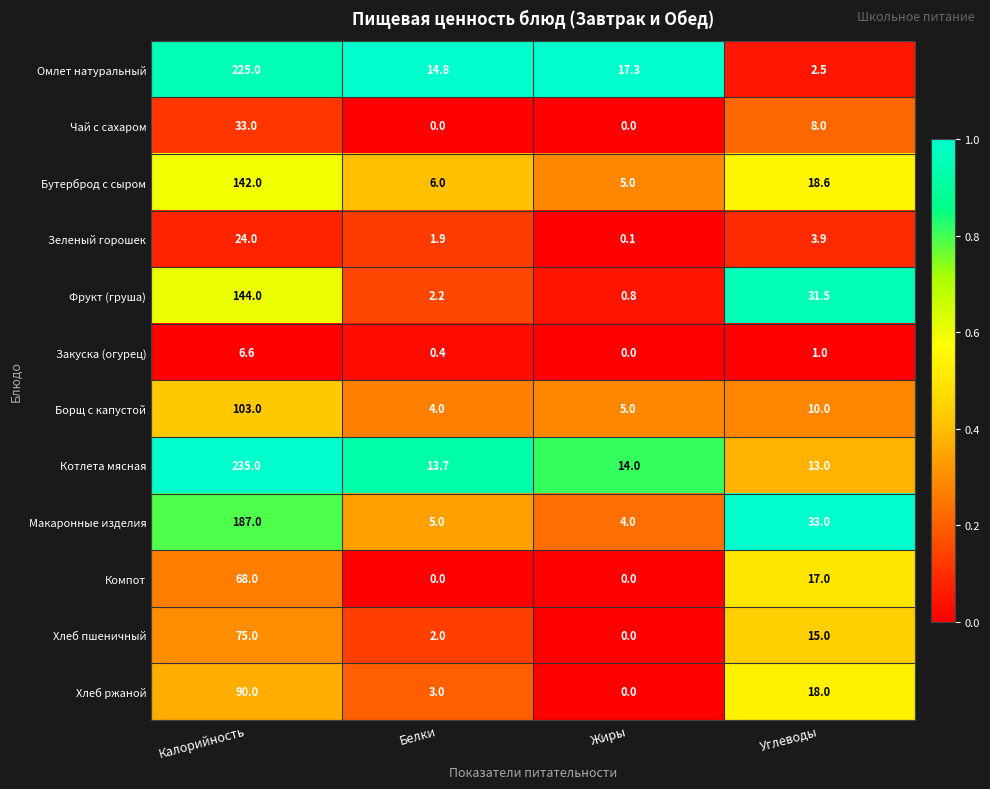

Which series has the largest total across all categories?

Котлета мясная